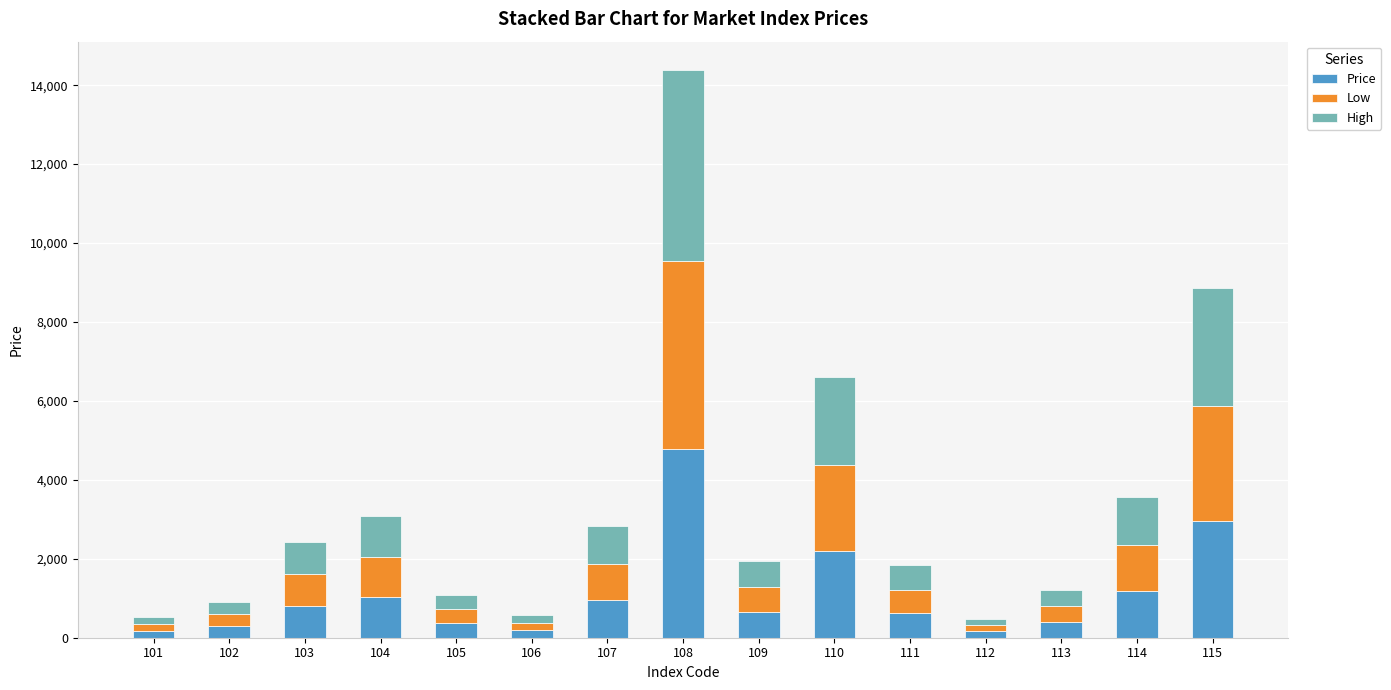

What is the maximum value for Price?

4784